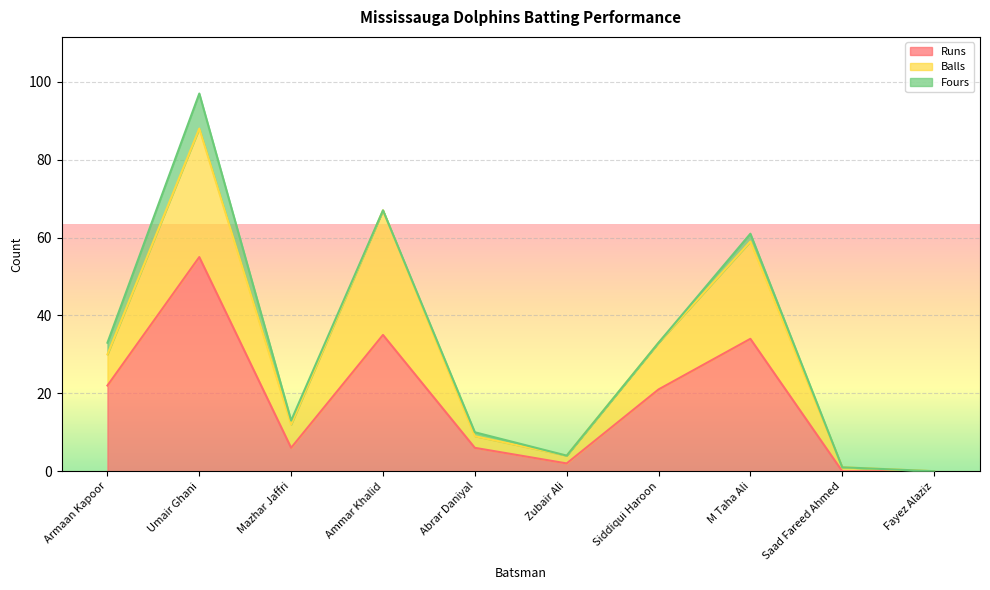

What position from the left is Umair Ghani?

2